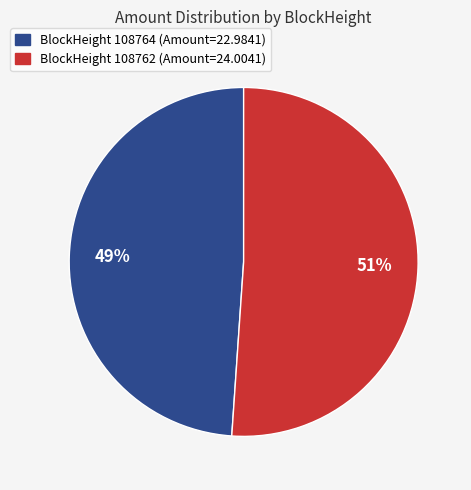

To the nearest percent, what is the difference between the largest and smallest slice percentages?

2%